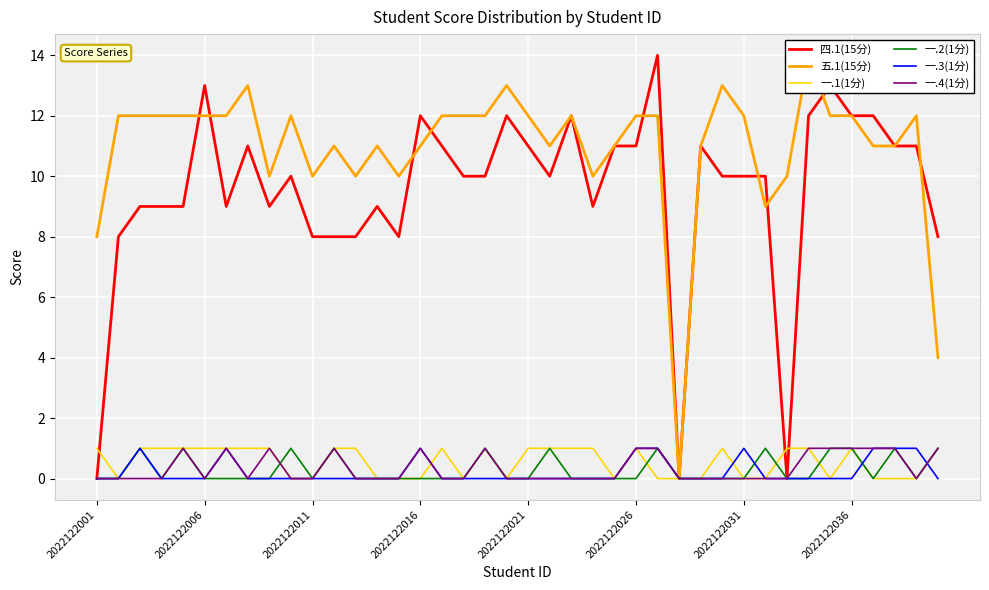

The 四.1(15分) series shows 7 at 2022122026. True or false?

False